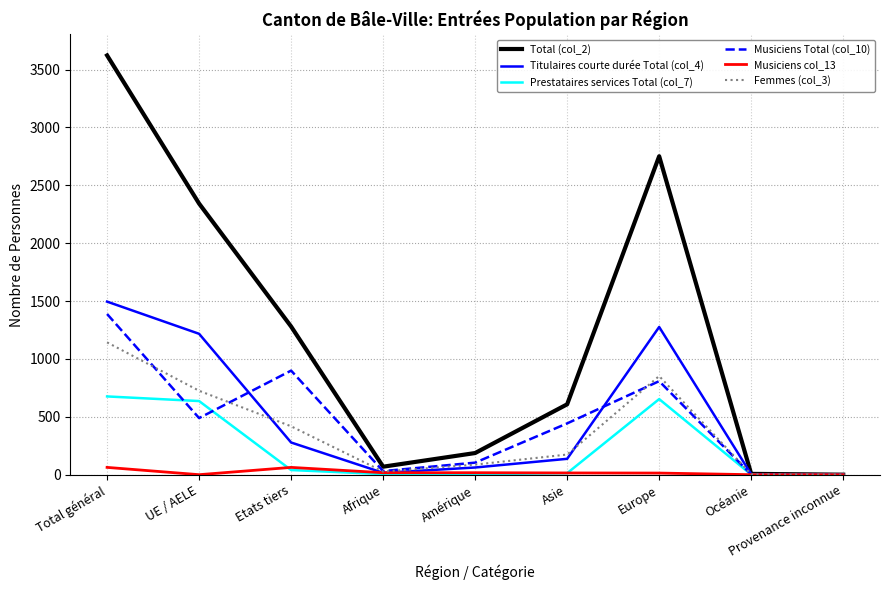

Which series has the widest spread of values?

Total (col_2)